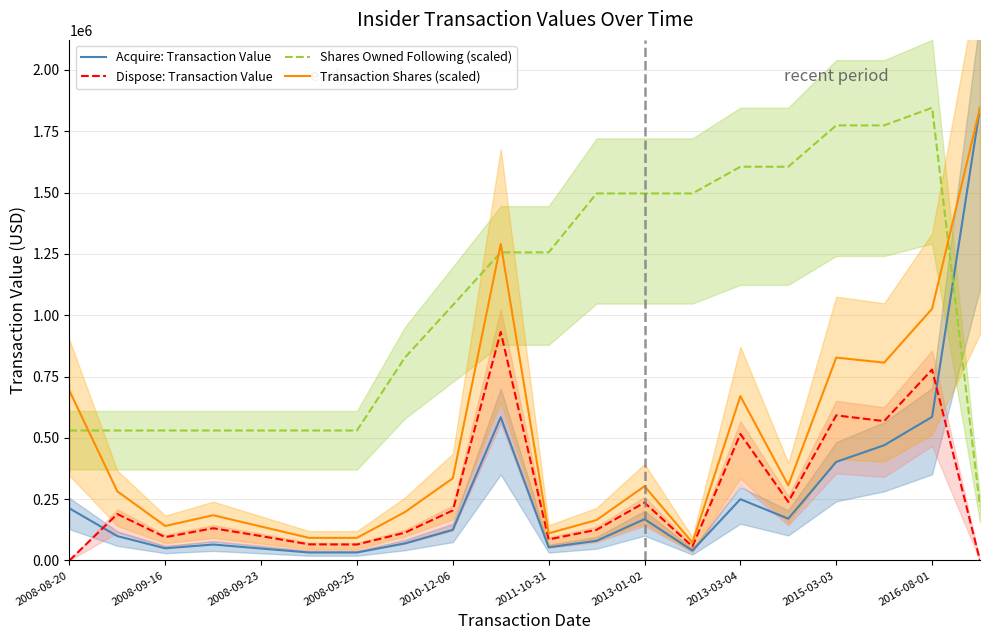

True or false: Dispose: Transaction Value and Transaction Shares (scaled) cross at least once.

False